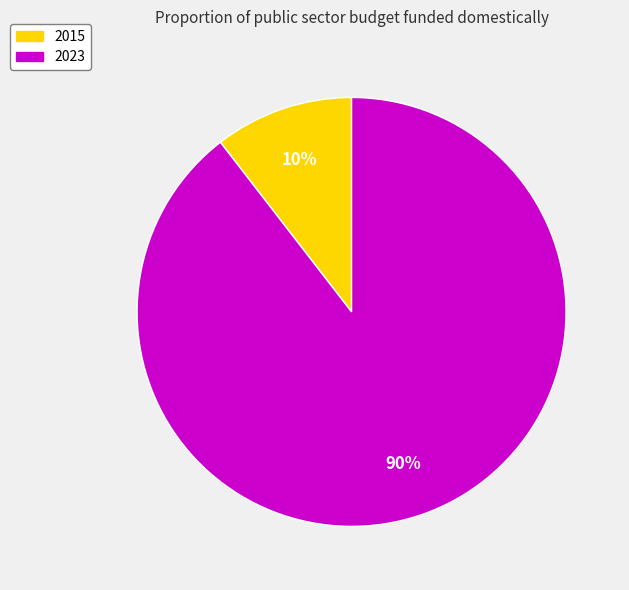

Is 2023 the majority of the pie?

Yes